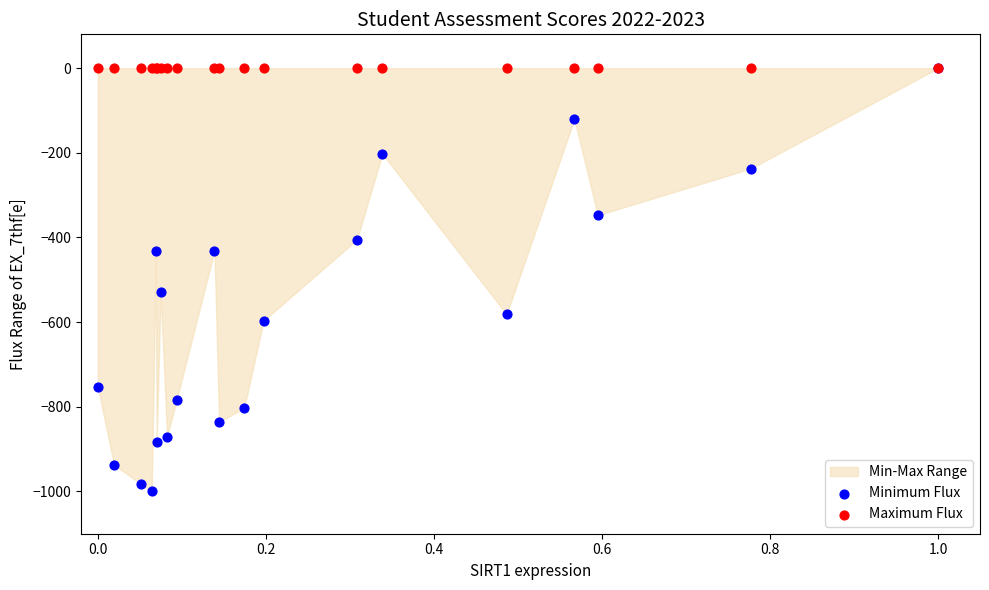

Across all series, what Y value is closest to -500?

-528.5